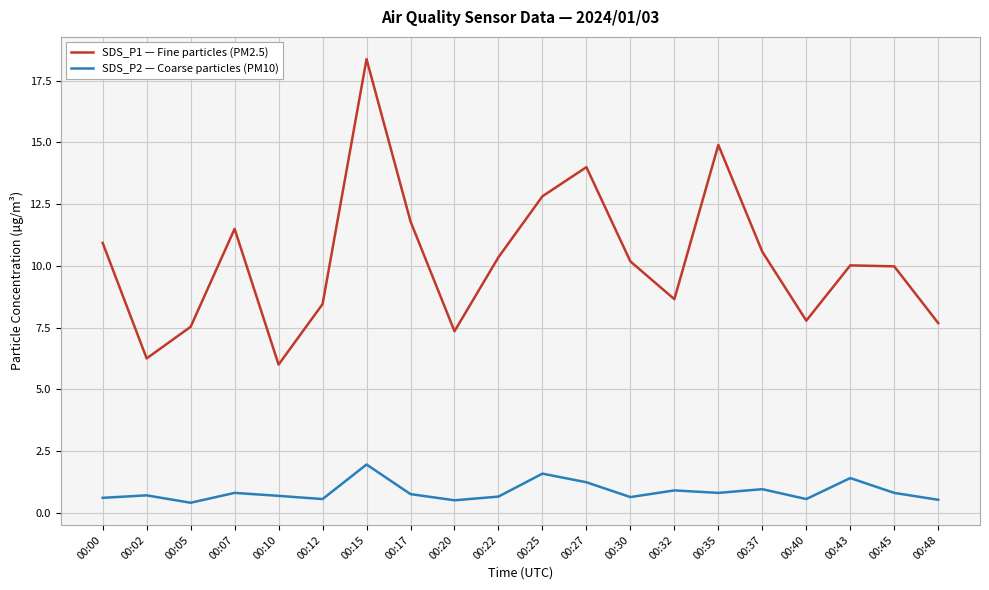

List the series in order of their overall mean, lowest first.

SDS_P2 — Coarse particles (PM10), SDS_P1 — Fine particles (PM2.5)